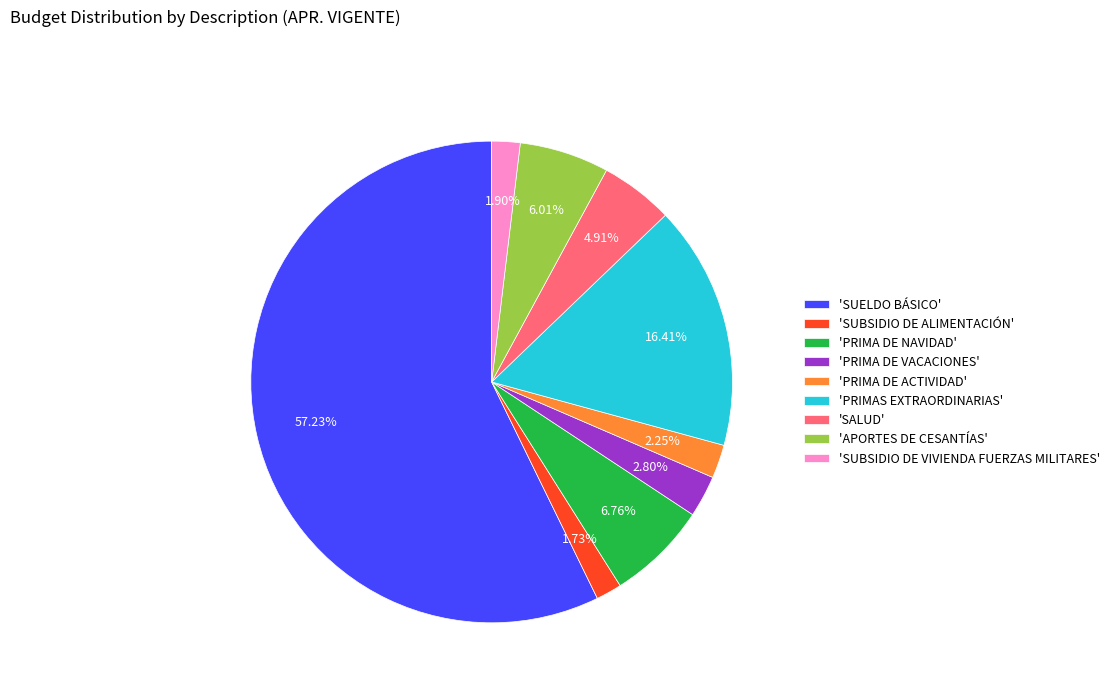

What is the largest slice in the pie chart?

'SUELDO BÁSICO'